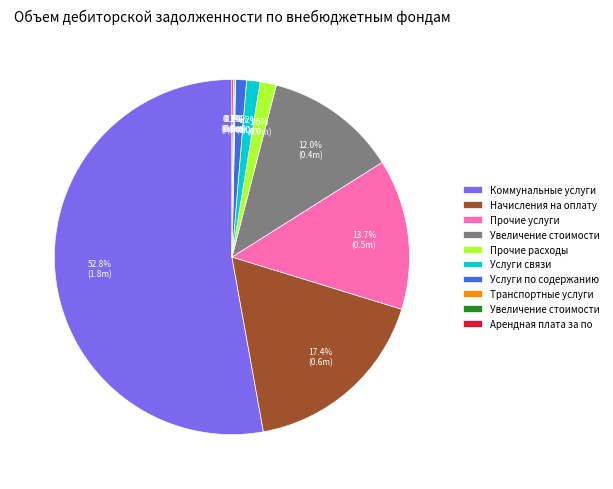

Is there a majority slice in this chart?

Yes